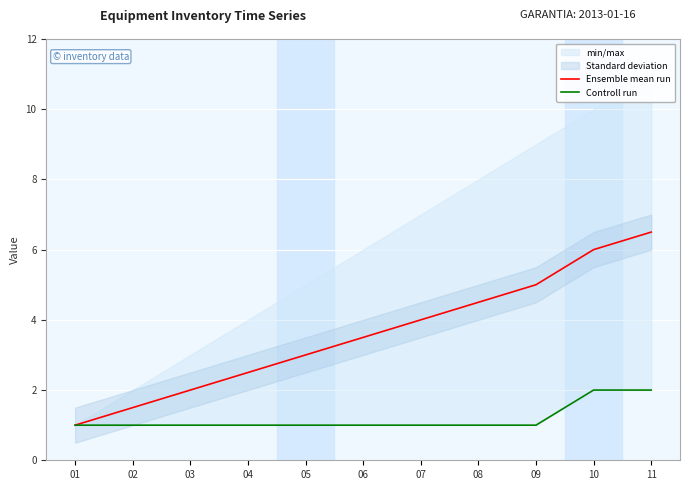

What is the highest value of the Controll run series?

2.0